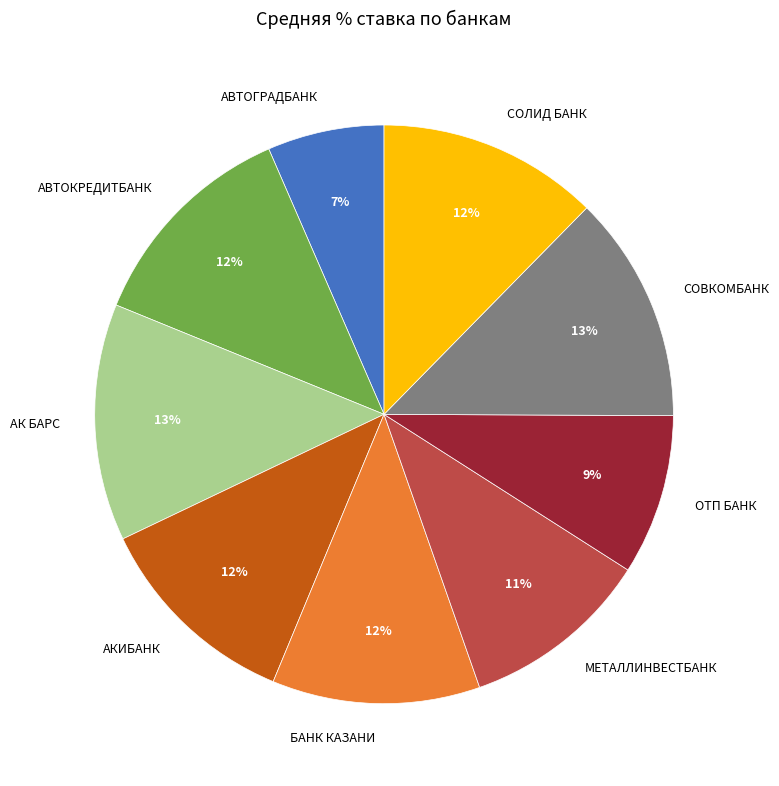

Is there any slice that represents more than half of the pie?

No